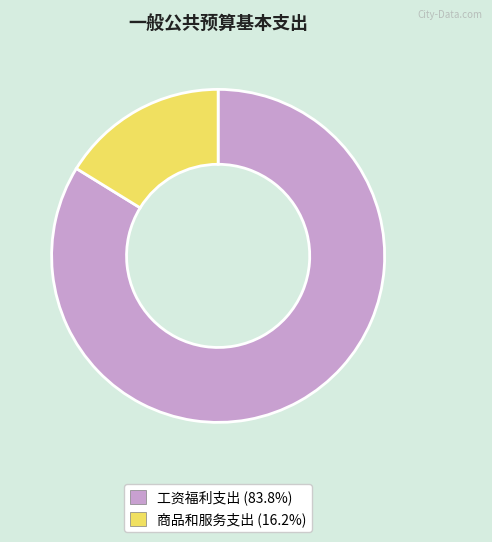

Is 商品和服务支出 the majority of the pie?

No